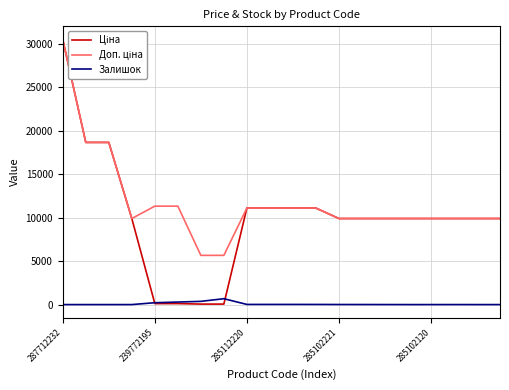

How many lines are shown in the chart?

3